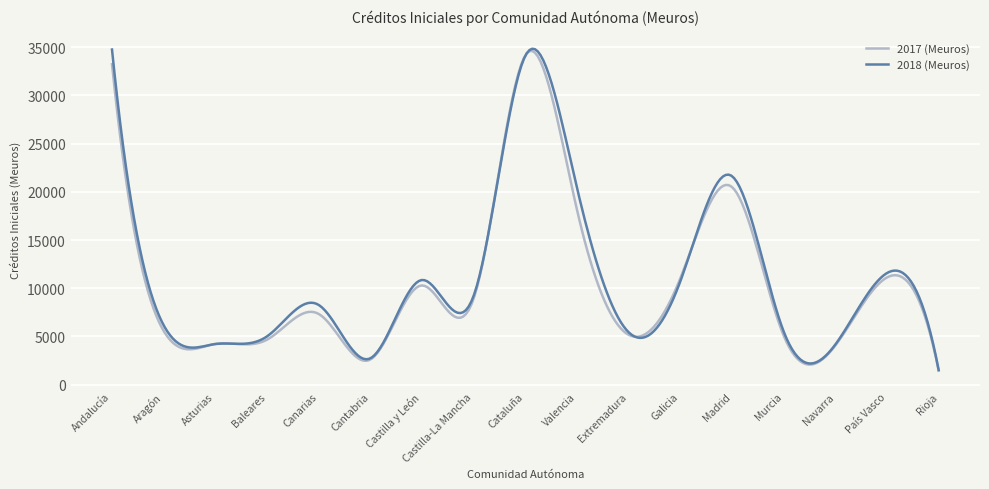

What is the minimum value for 2018 (Meuros)?

1519.0